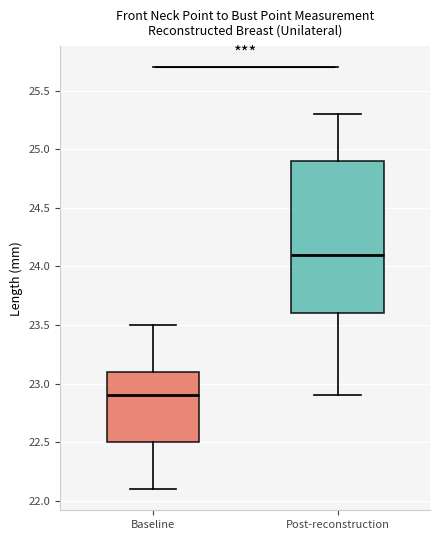

Reading left to right, transcribe this box plot: for each box, give where its median line is, the range the box spans, and where its two whiskers end, as read against the y-axis. The values are not printed on the chart, so give them approximately, as read against the axis.

Baseline: median 22.9, box 22.5 to 23.1, whiskers 22.1 to 23.5
Post-reconstruction: median 24.1, box 23.6 to 24.9, whiskers 22.9 to 25.3